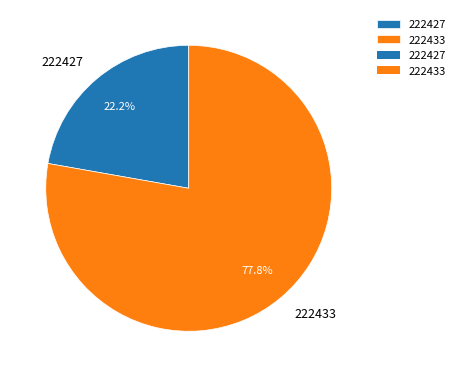

Rank the categories by value from lowest to highest.

222427, 222433